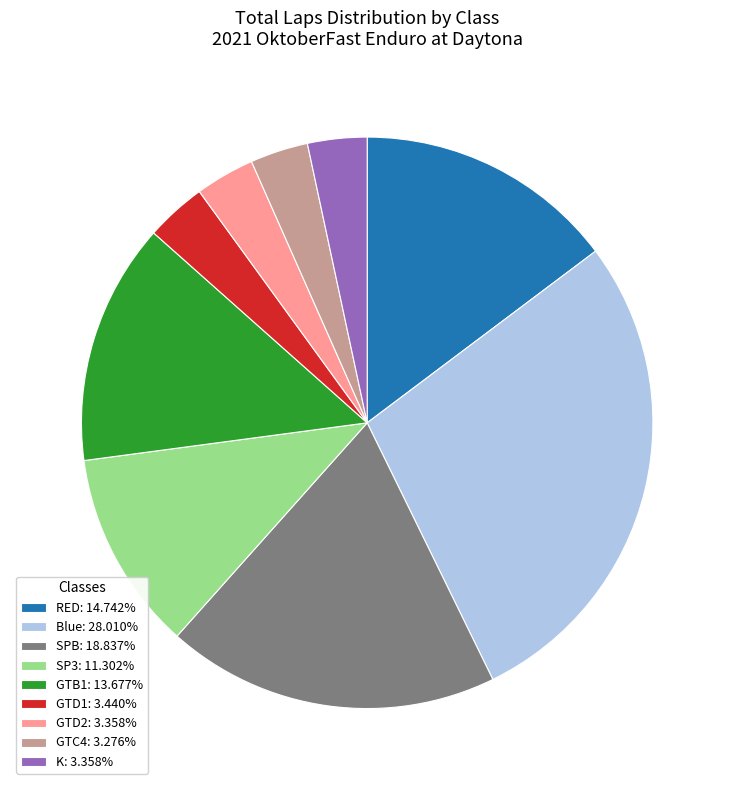

How many segments does this pie chart have?

9